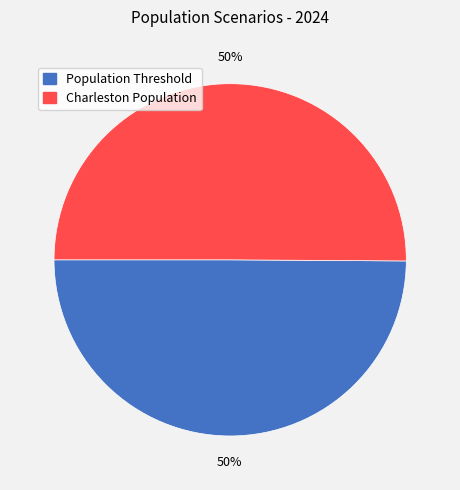

Count the number of slices in the pie.

2